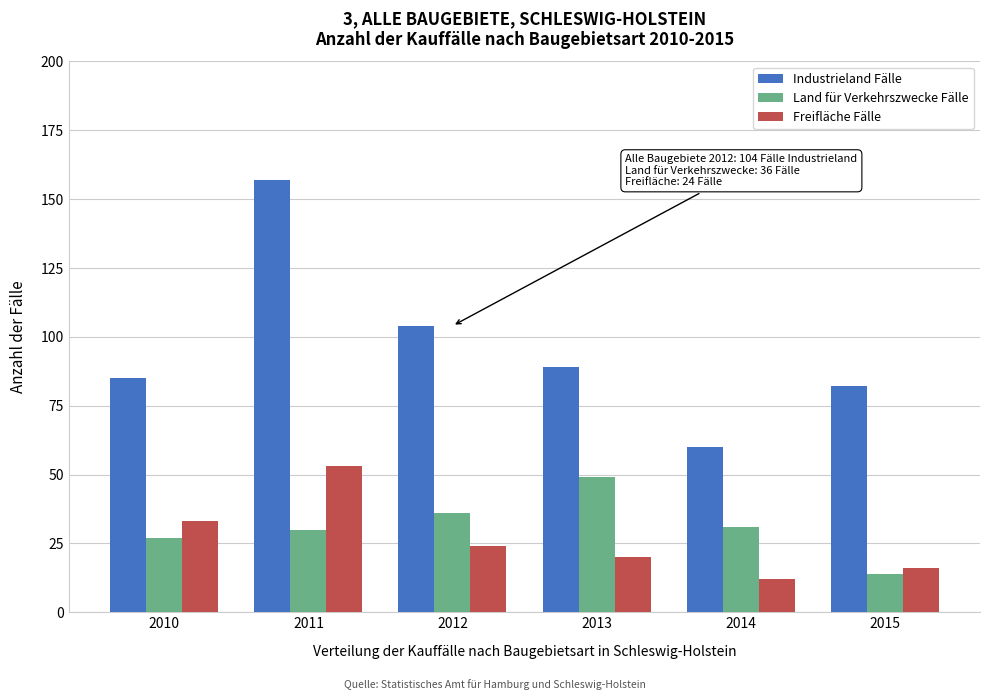

Reading left to right, extract all data points from this chart.

Industrieland Fälle: 2010=85	2011=157	2012=104	2013=89	2014=60	2015=82
Land für Verkehrszwecke Fälle: 2010=27	2011=30	2012=36	2013=49	2014=31	2015=14
Freifläche Fälle: 2010=33	2011=53	2012=24	2013=20	2014=12	2015=16